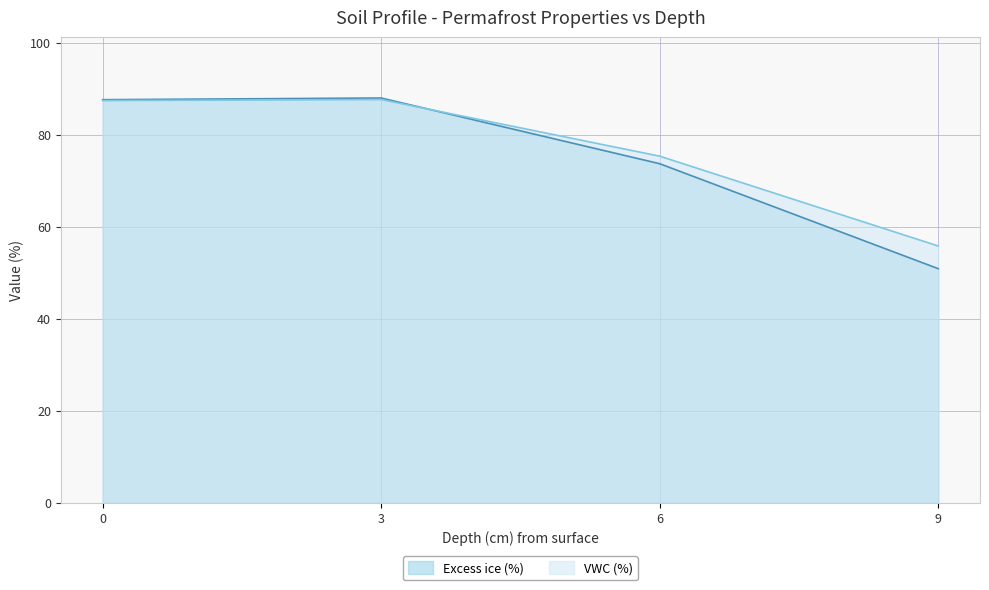

Rank the series by their average value, from highest to lowest.

VWC (%), Excess ice (%)